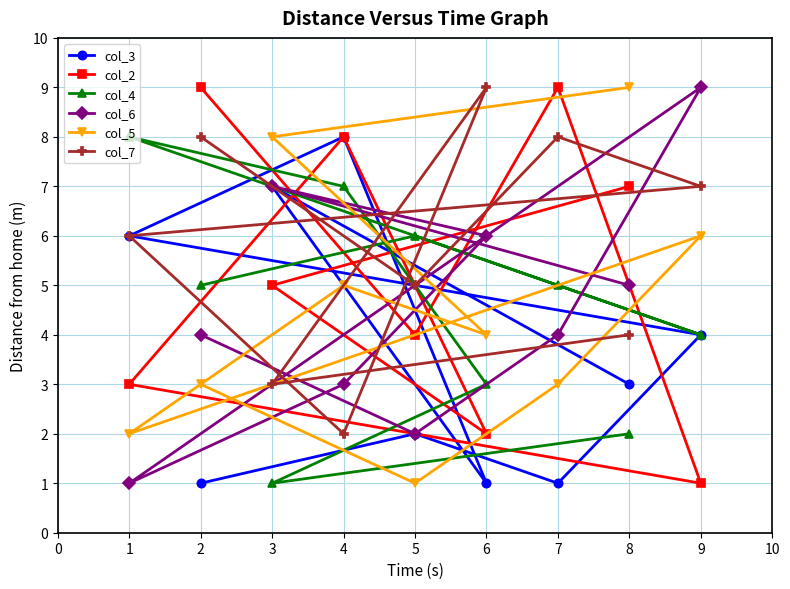

At 2, list the series in order from smallest to largest.

col_3, col_5, col_6, col_4, col_7, col_2